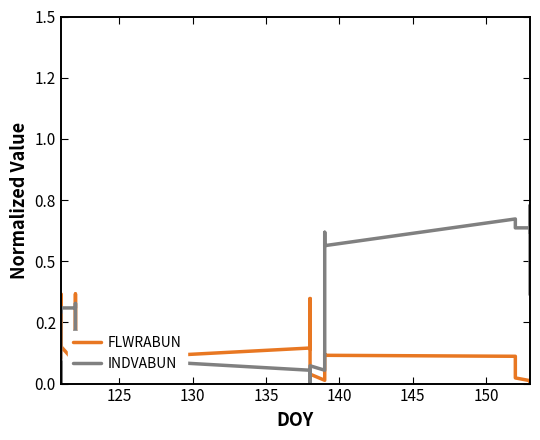

In INDVABUN, how many points are lower than both neighbors (excluding endpoints)?

7